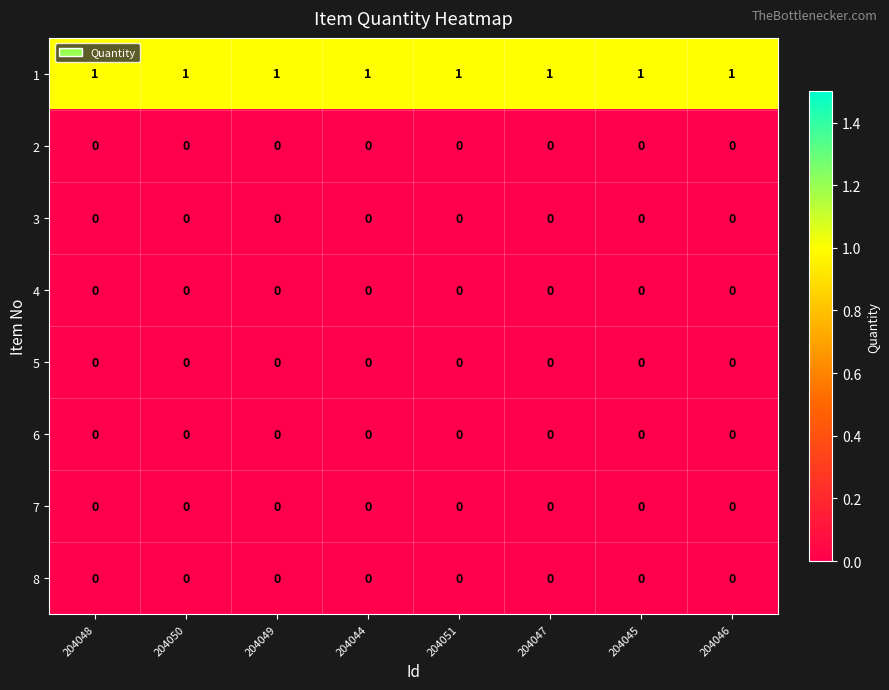

At how many categories does at least one series exceed 0?

8